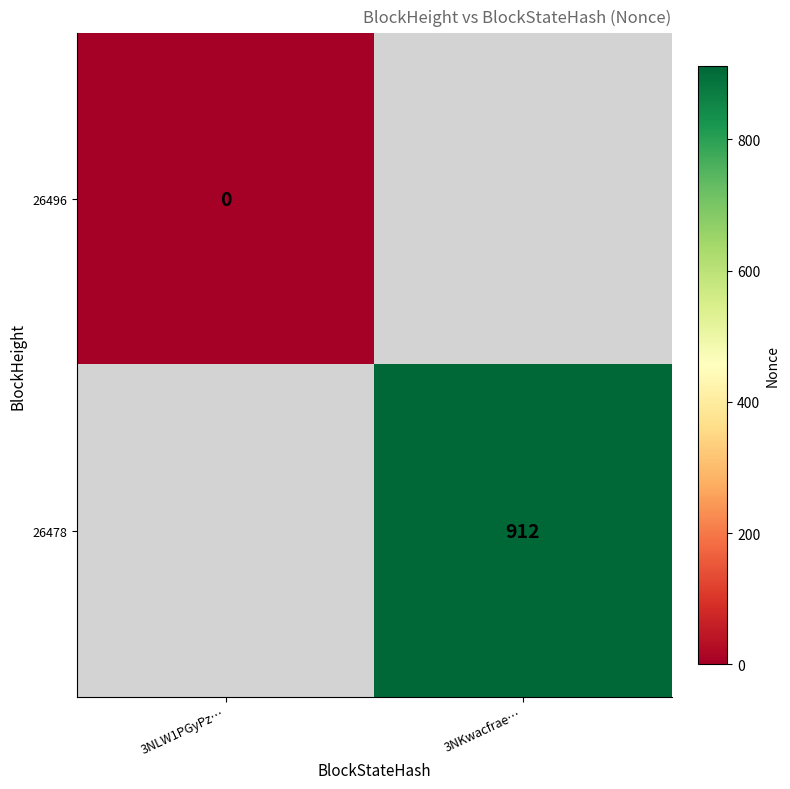

Is it true that 26478 equals 202 at 3NKwacfrae…?

False